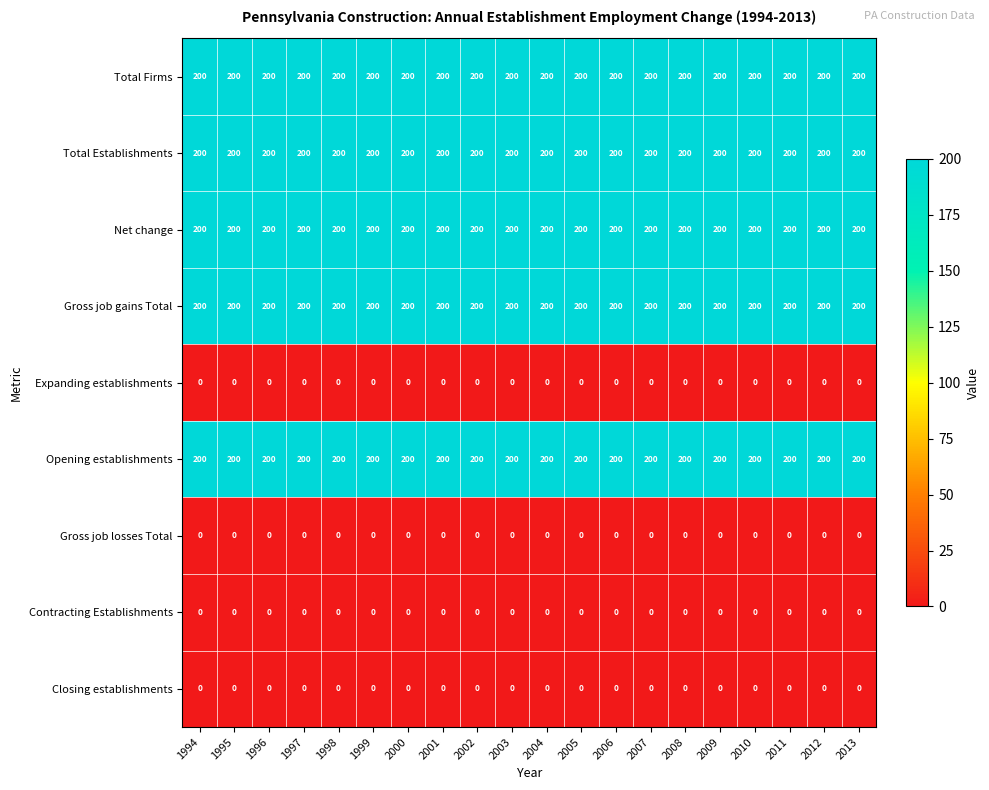

The Net change series shows 200 at 2013. True or false?

True